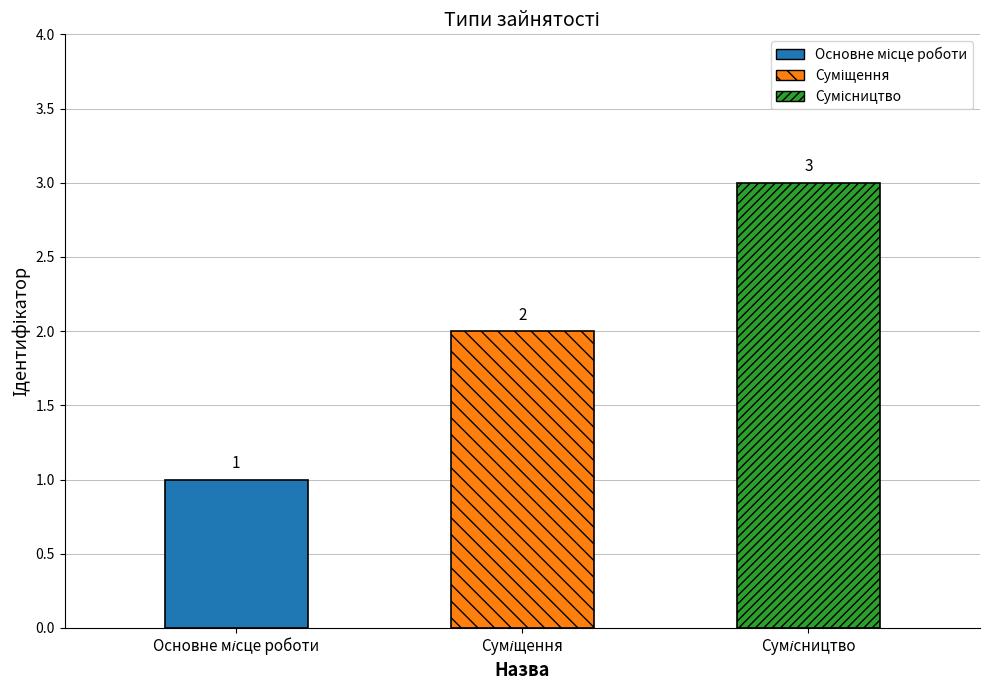

Where does the data first go above 2?

Сумісництво